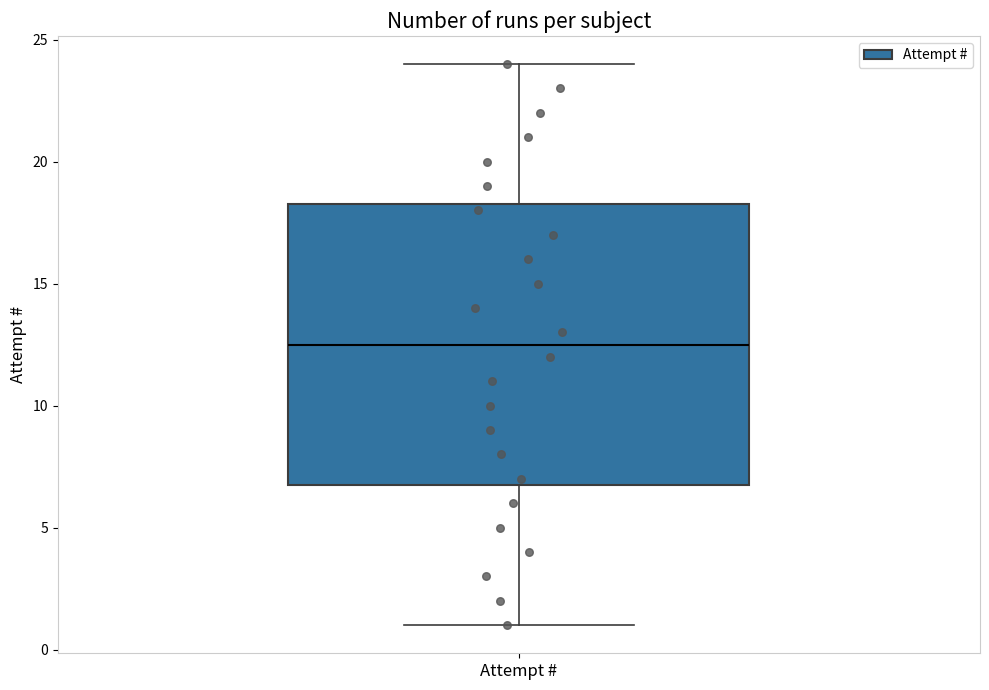

Read this box plot against the y-axis: the position of the median line, the range covered by the box, and the ends of both whiskers. The values are not printed on the chart, so give them approximately, as read against the axis.

median 12.5, box 7.0 to 18.5, whiskers 1.0 to 24.0